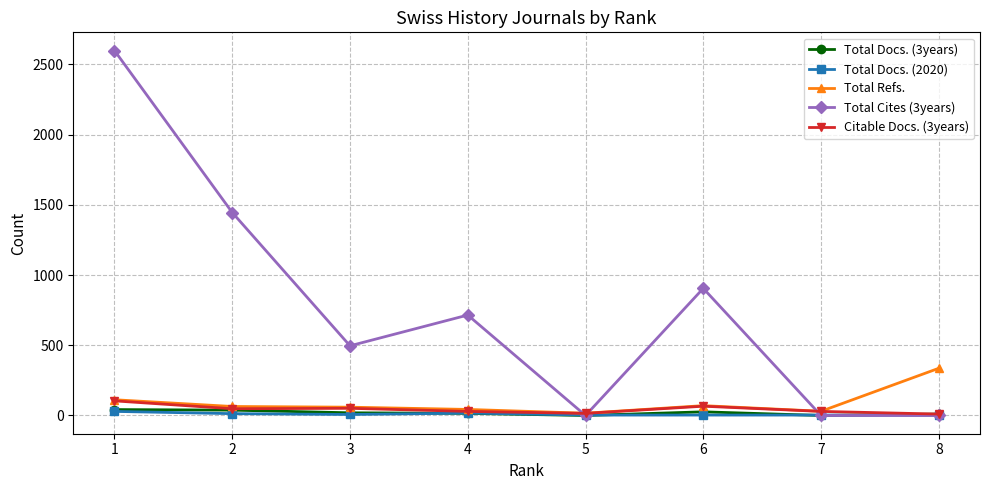

Which series has the largest total across all categories?

Total Cites (3years)